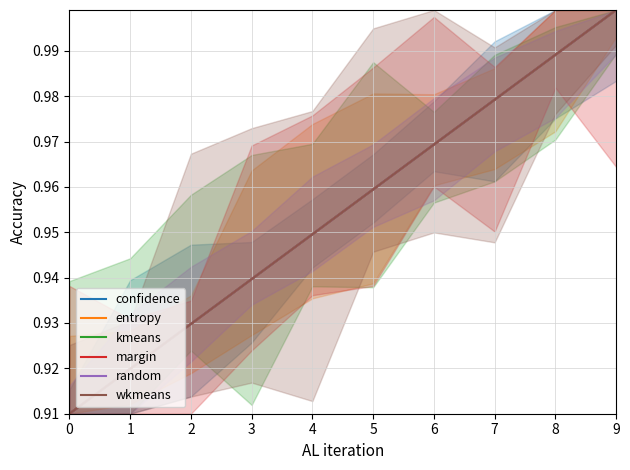

True or false: kmeans and entropy cross at least once.

False